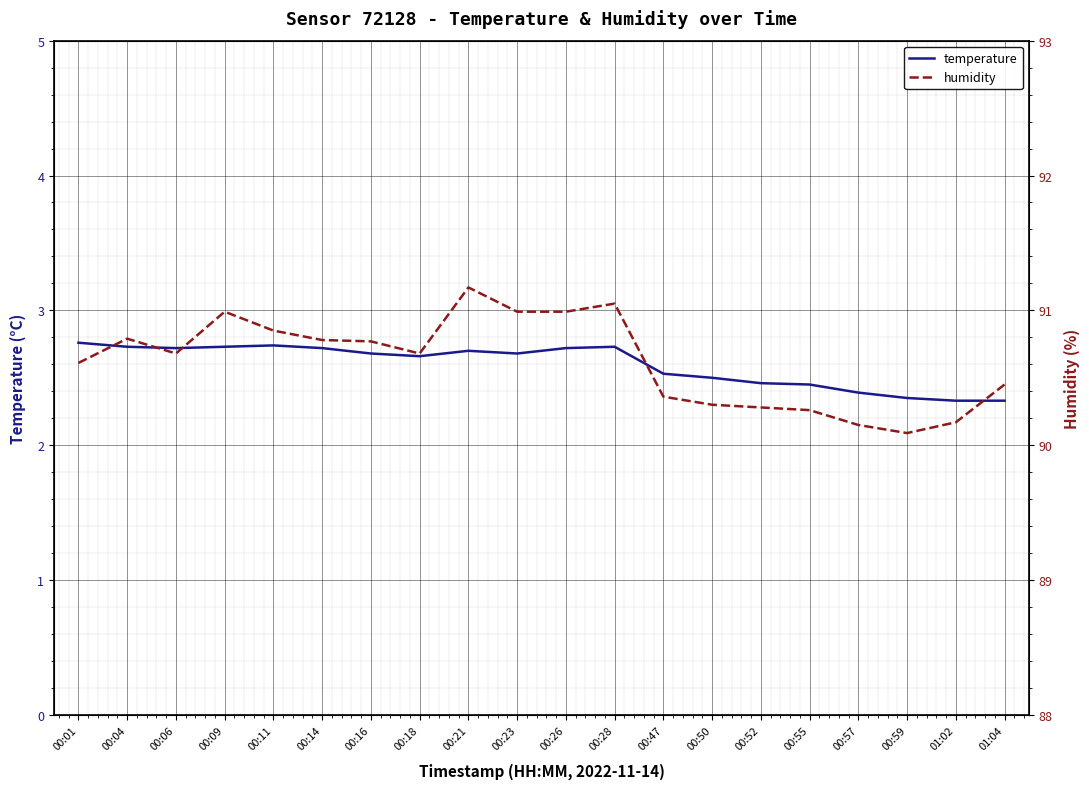

Where is the first local minimum for humidity?

00:06